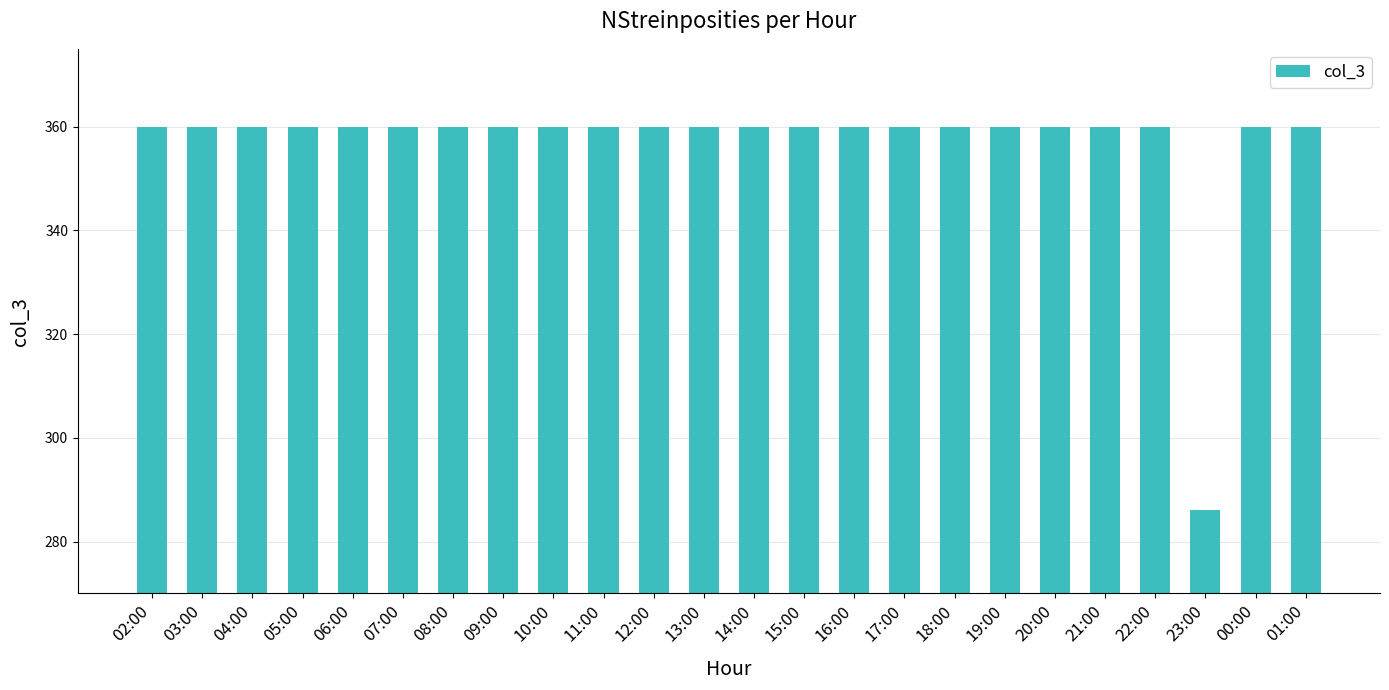

What is the label of the 6th bar from the right?

20:00